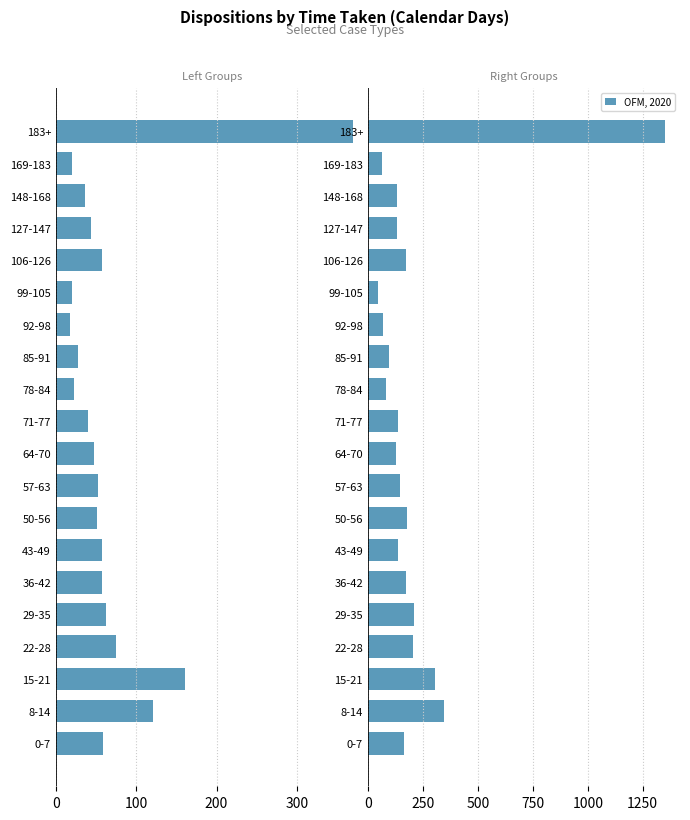

At which label is OFM, 2020 closest to 698?

8-14